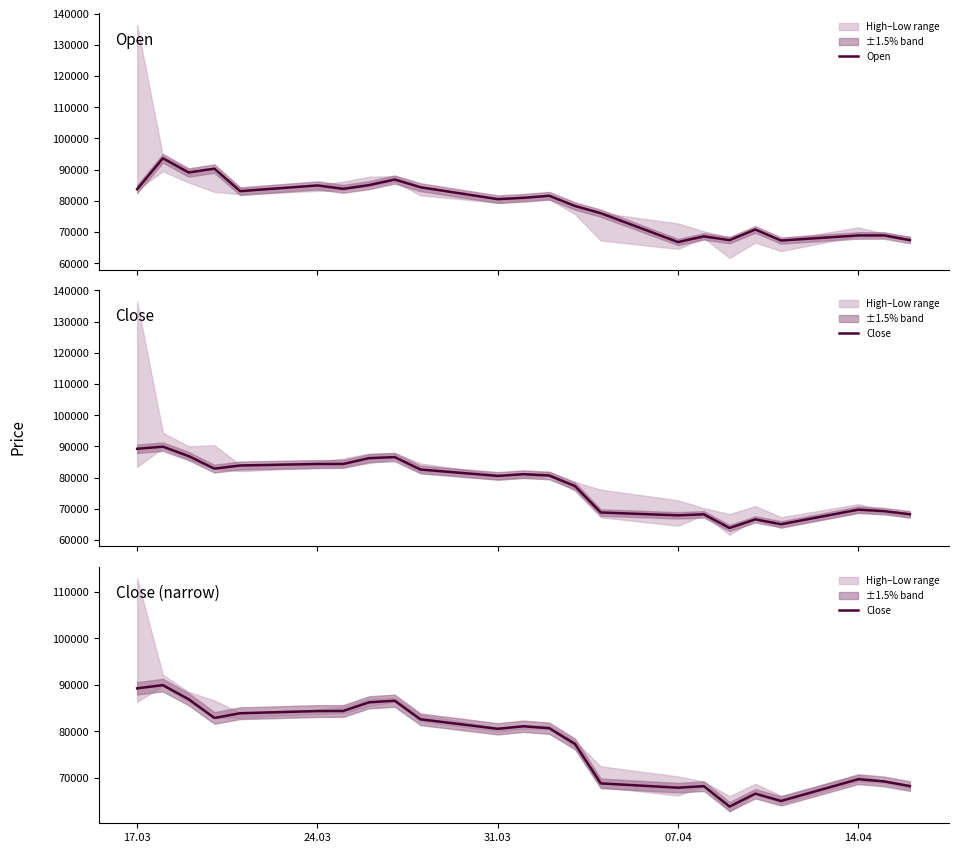

List the series in order of their peak value, highest first.

Open, Close